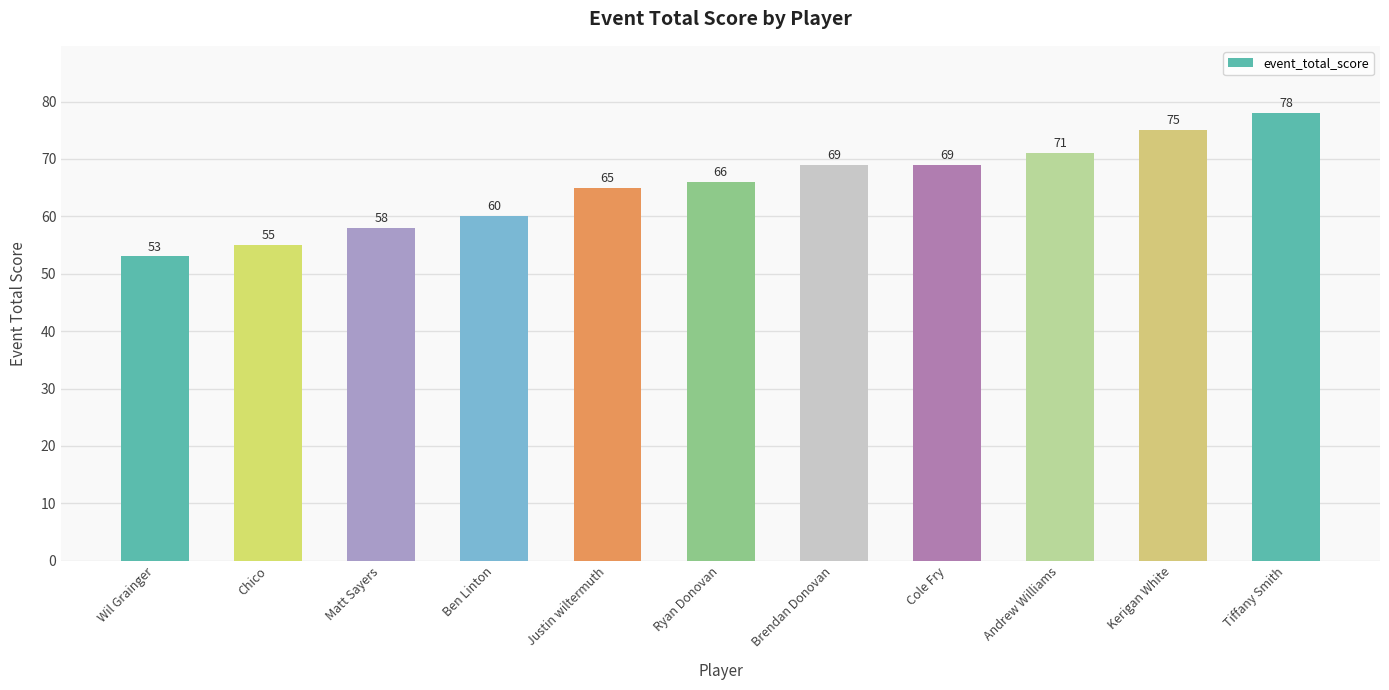

Is it true that the value at Wil Grainger is 34?

False